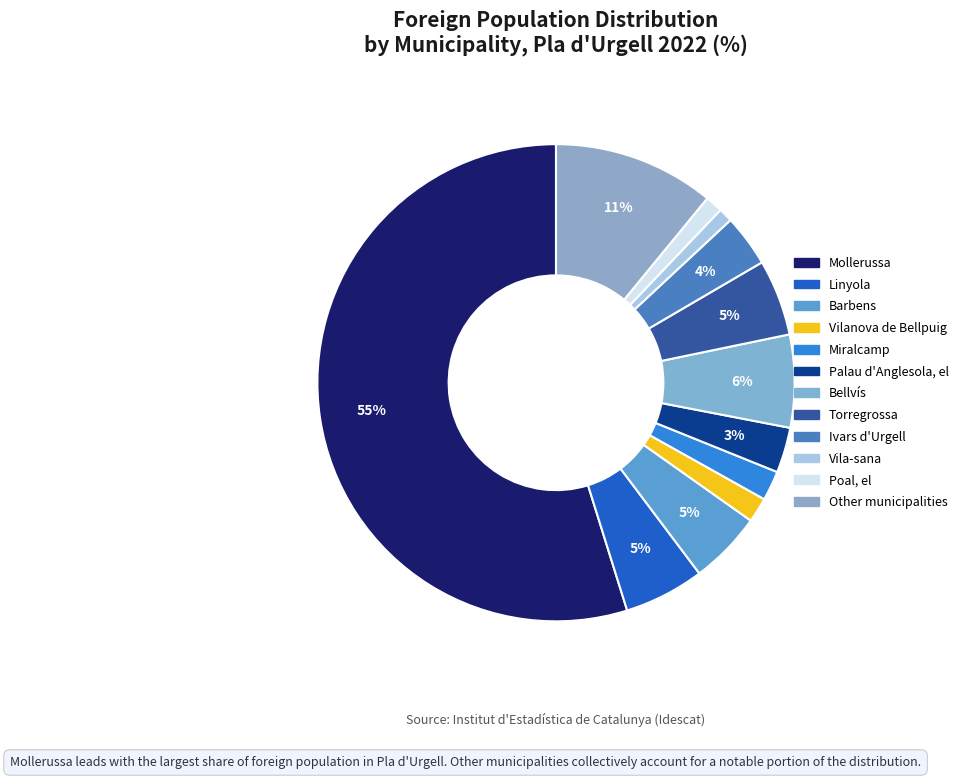

True or false: Ivars d'Urgell accounts for 13% of the total.

False